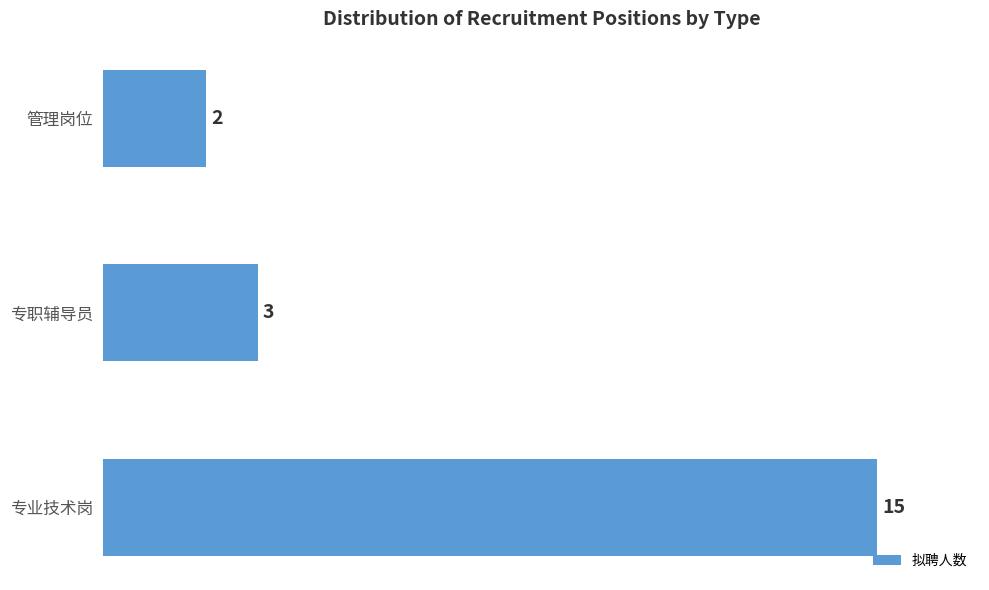

What is the change in value from 专业技术岗 to 管理岗位?

-13